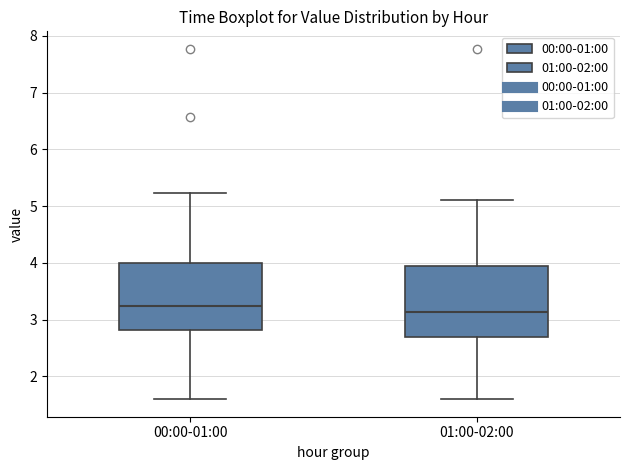

Which box has the highest median line?

00:00-01:00